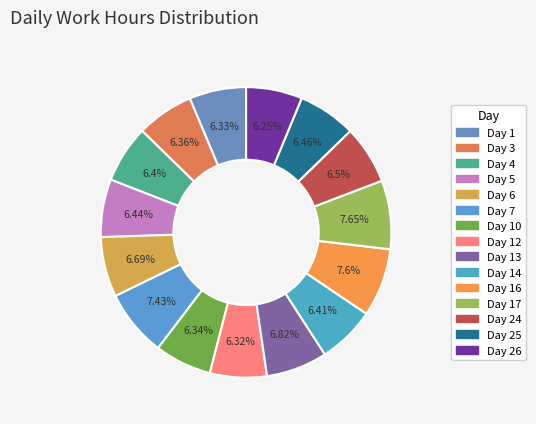

Which slice is the smallest?

Day 26